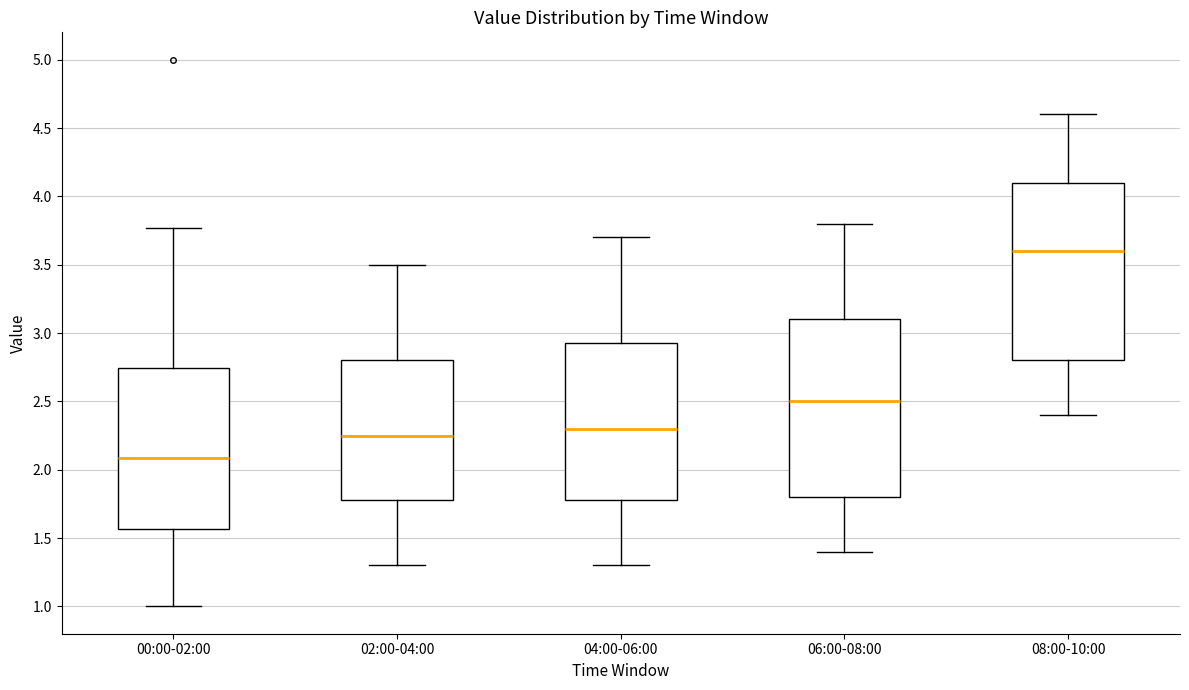

Which box's median line is the lowest?

00:00-02:00